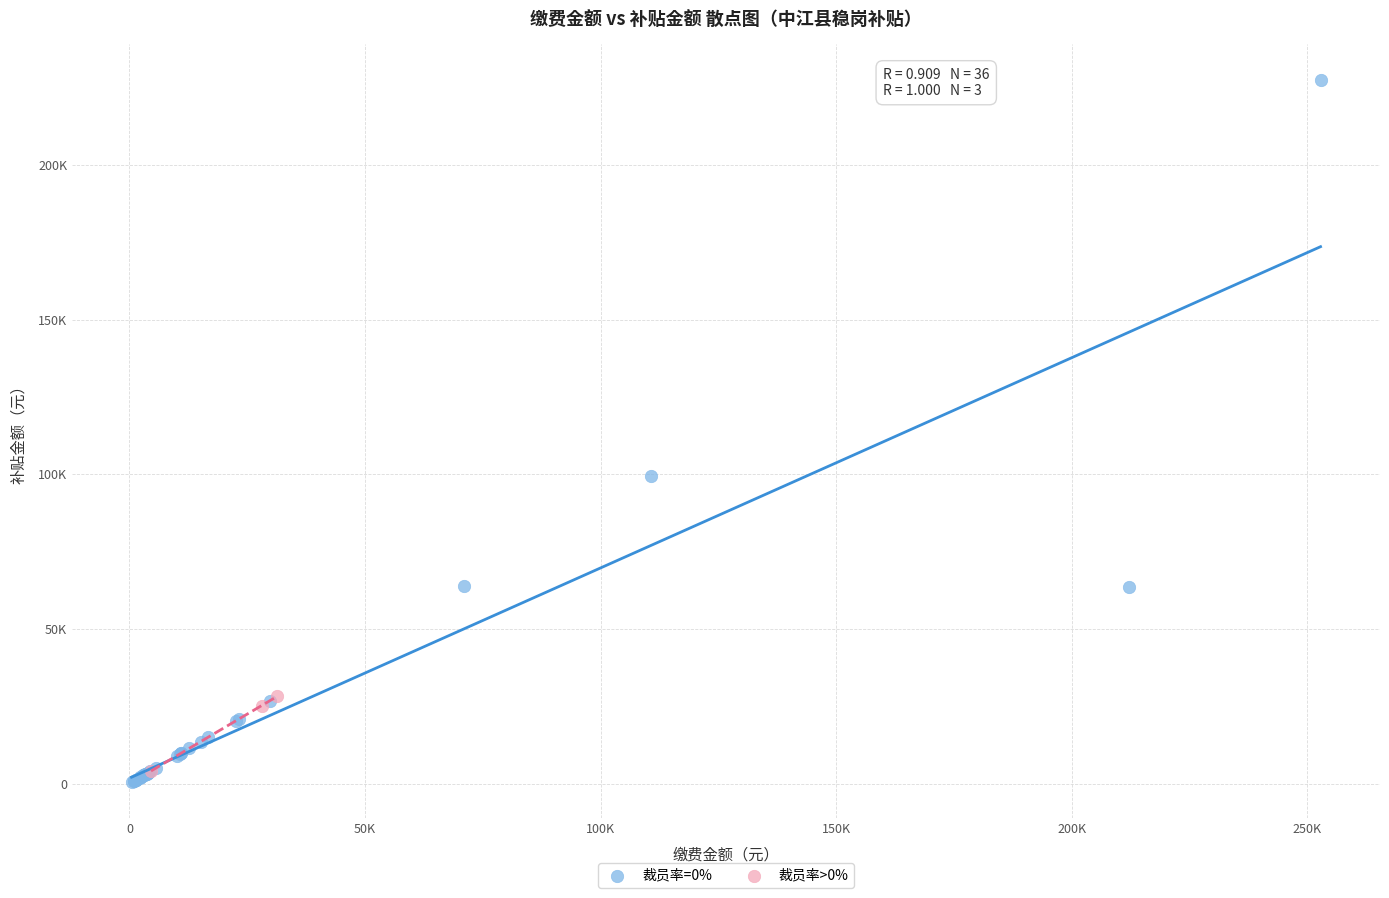

What are all the series names shown in the legend?

裁员率=0%, 裁员率>0%